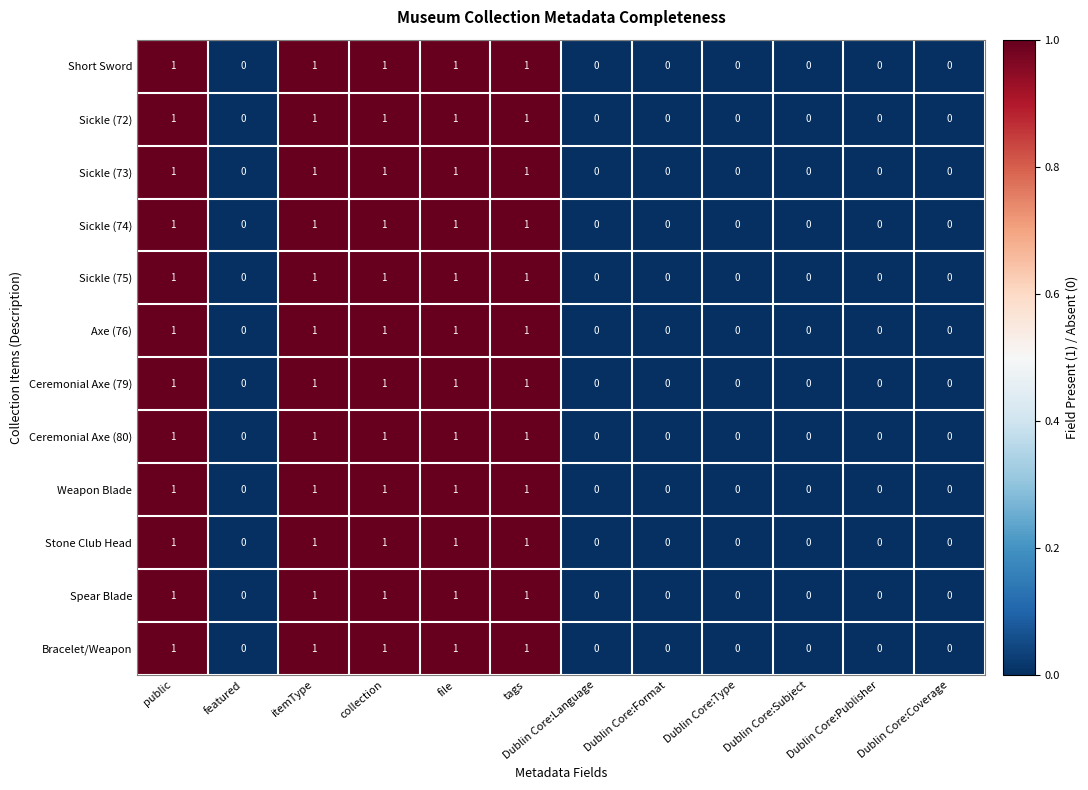

How many series are shown in this chart?

12